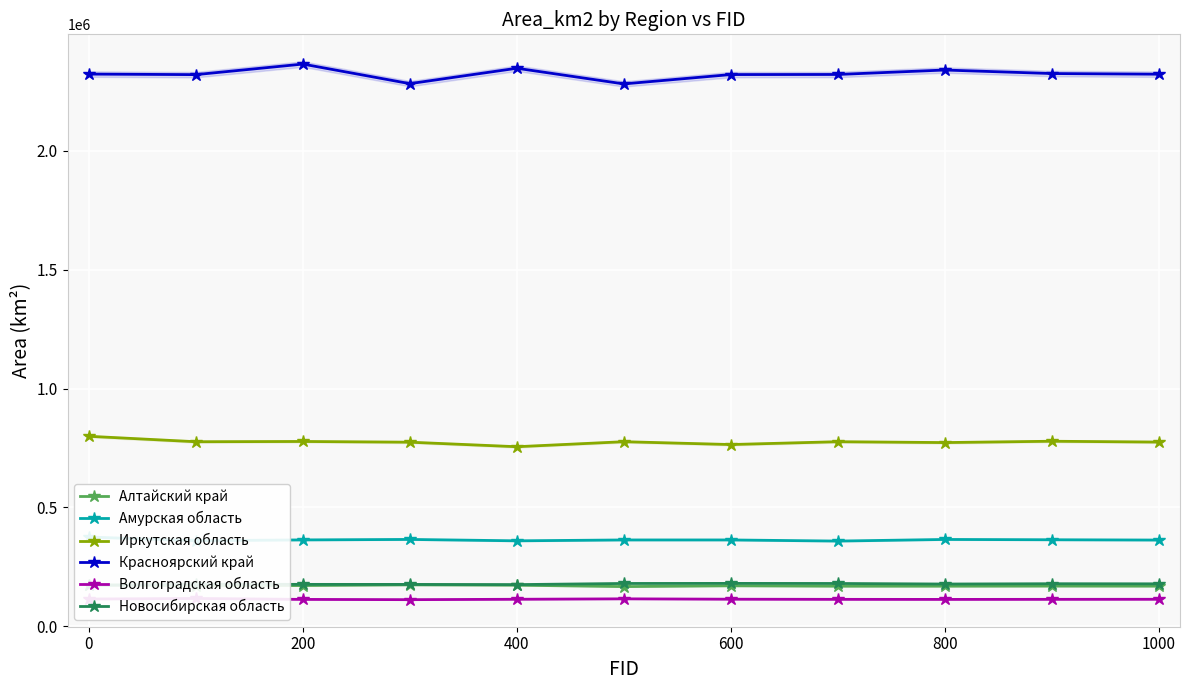

True or false: Иркутская область and Амурская область cross at least once.

False